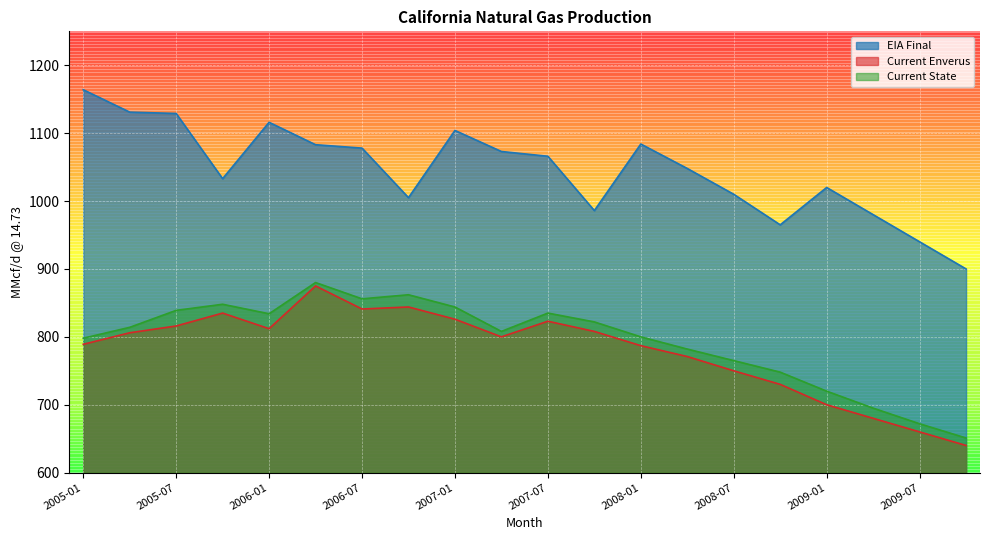

True or false: Current Enverus and EIA Final cross at least once.

False